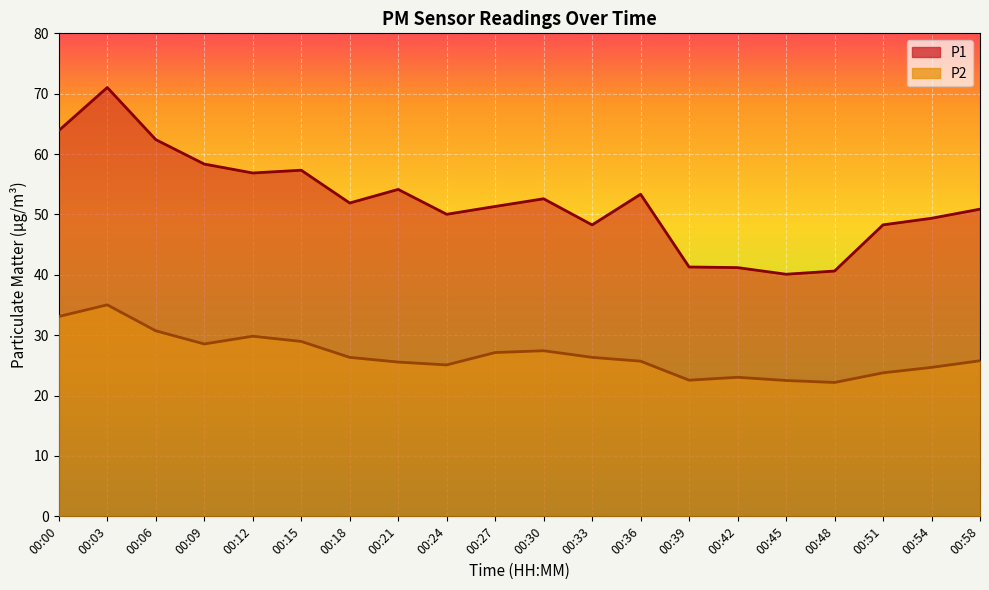

What is the difference between the maximum and minimum values in the P2 series?

12.9